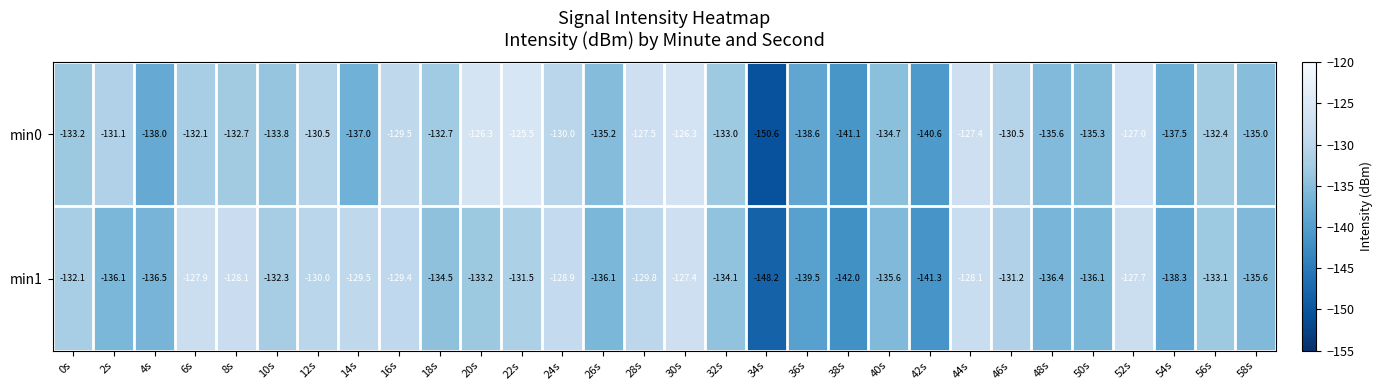

Read the min1 value at 56s.

-133.1